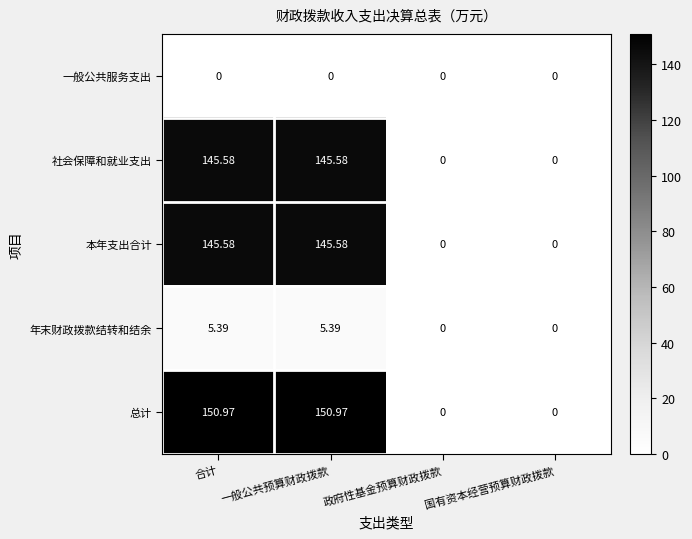

Which series changed the most between 一般公共预算财政拨款 and 国有资本经营预算财政拨款?

总计